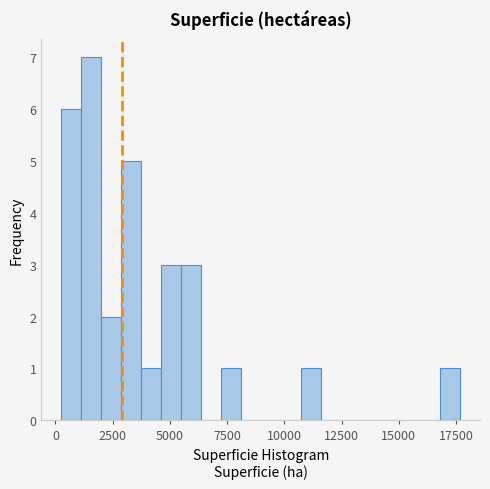

Read against the x-axis, roughly where is the centre of the tallest bar?

1500